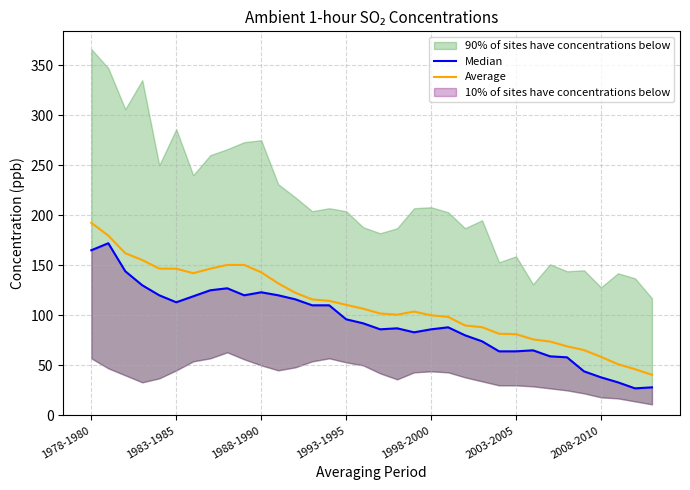

What is the value of the Median point at the 17th from the left?

92.0